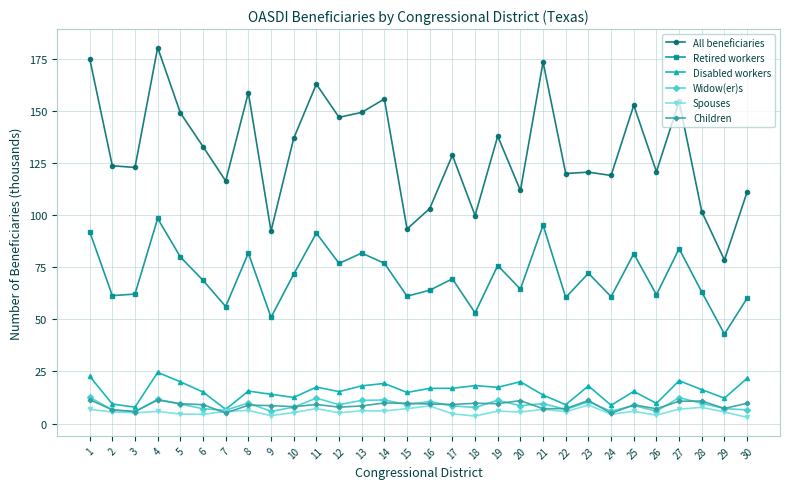

Which series changed the most between 2 and 23?

Retired workers